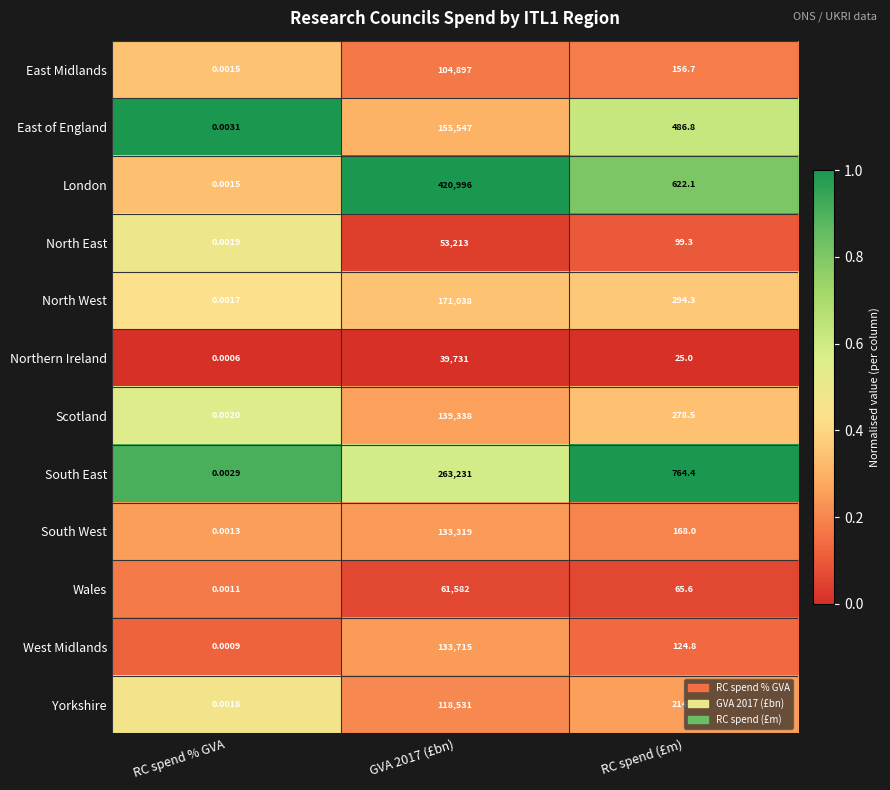

Between RC spend % GVA and GVA 2017 (£bn), which series saw the biggest shift?

London